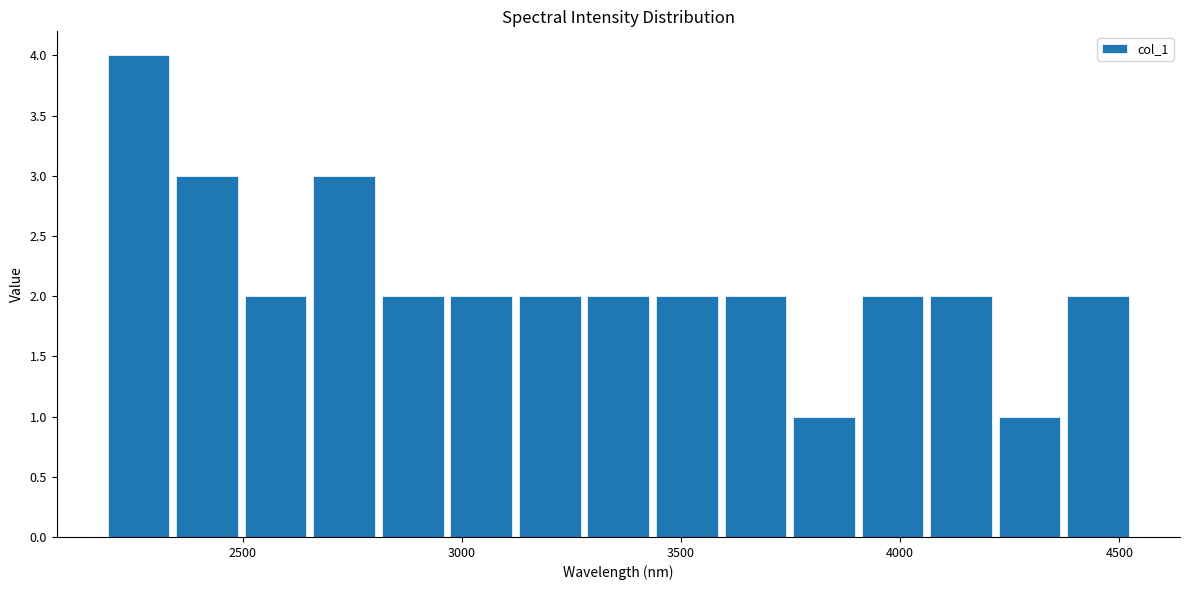

Around what value on the x-axis is the tallest bar? Give the approximate position of its centre, as read against the axis.

2250